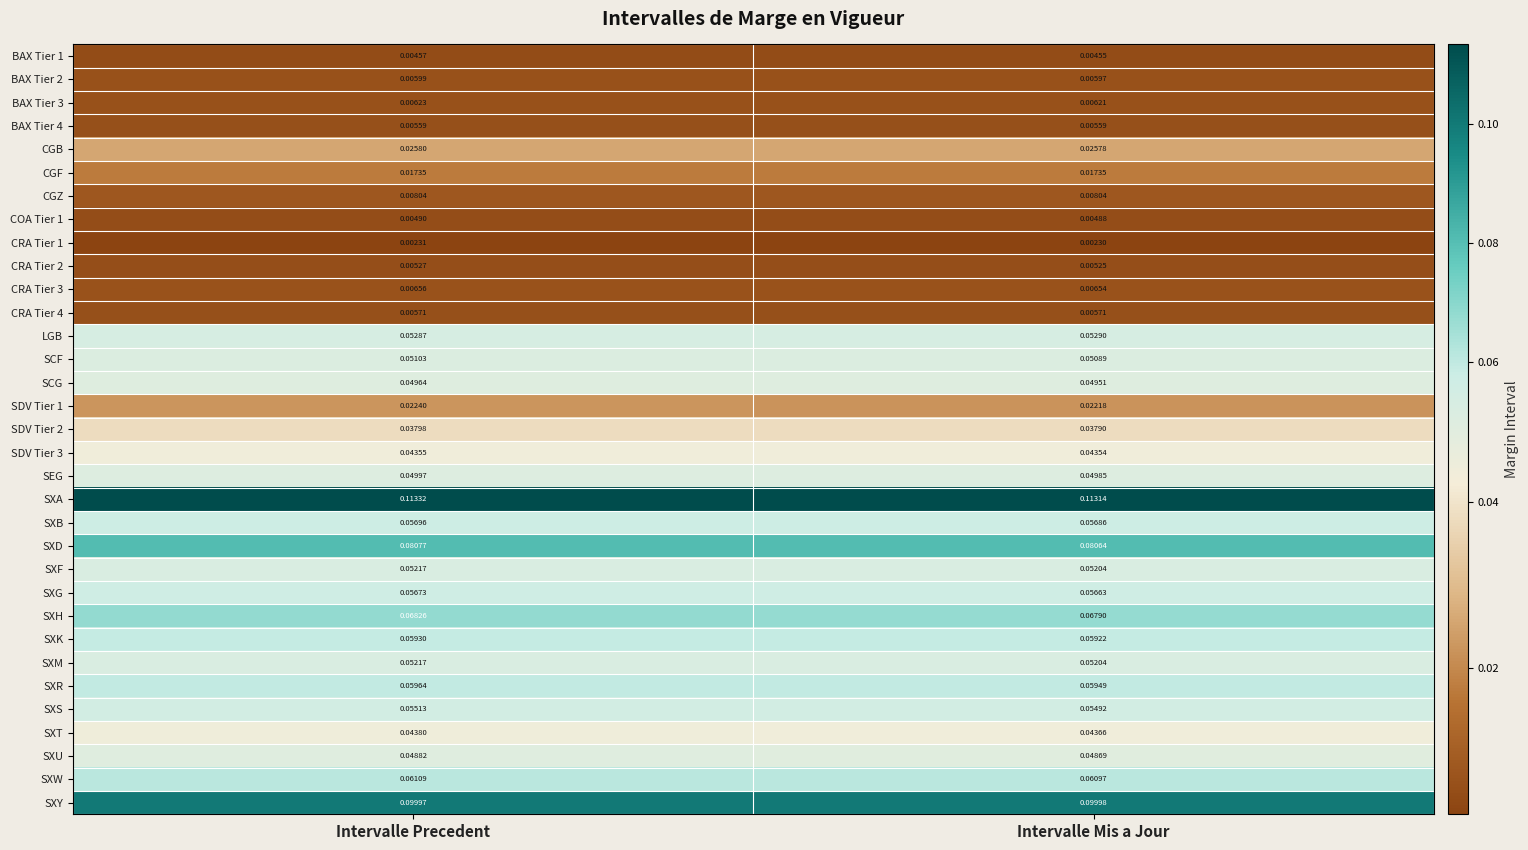

Which series has the widest spread of values?

SXH